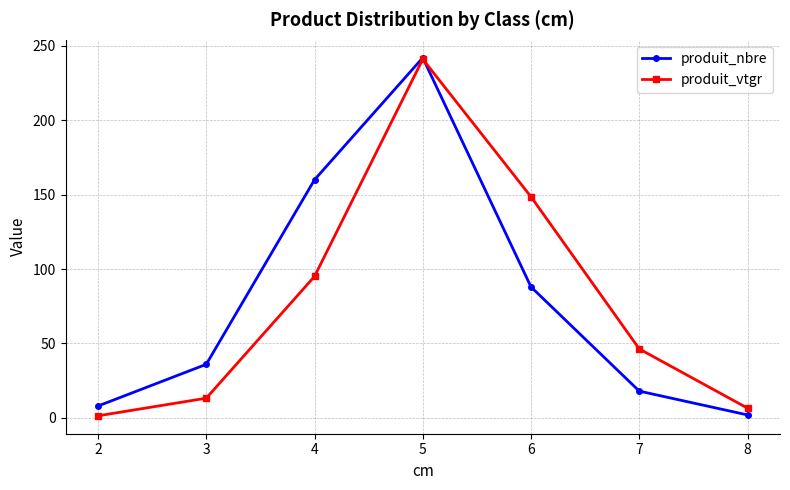

Rank the categories by produit_nbre value from highest to lowest.

5, 4, 6, 3, 7, 2, 8